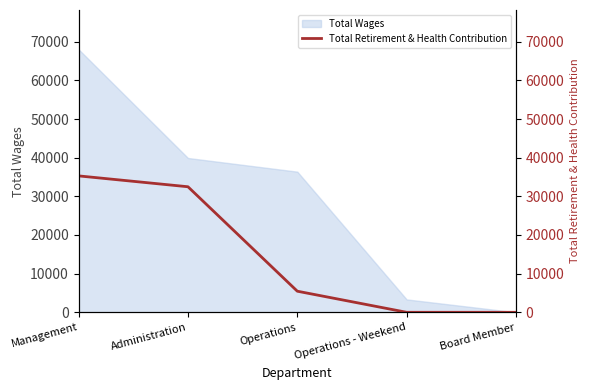

At which label does Total Wages reach its minimum?

Board Member